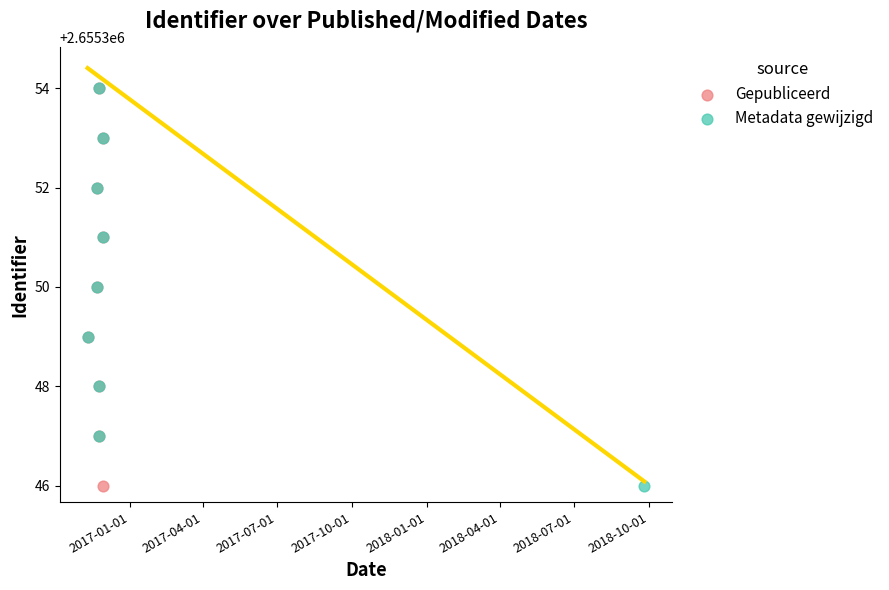

Which series has the largest total across all categories?

Gepubliceerd